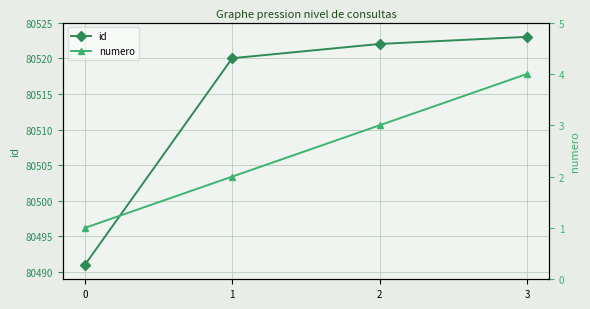

True or false: numero and id intersect in this chart.

False